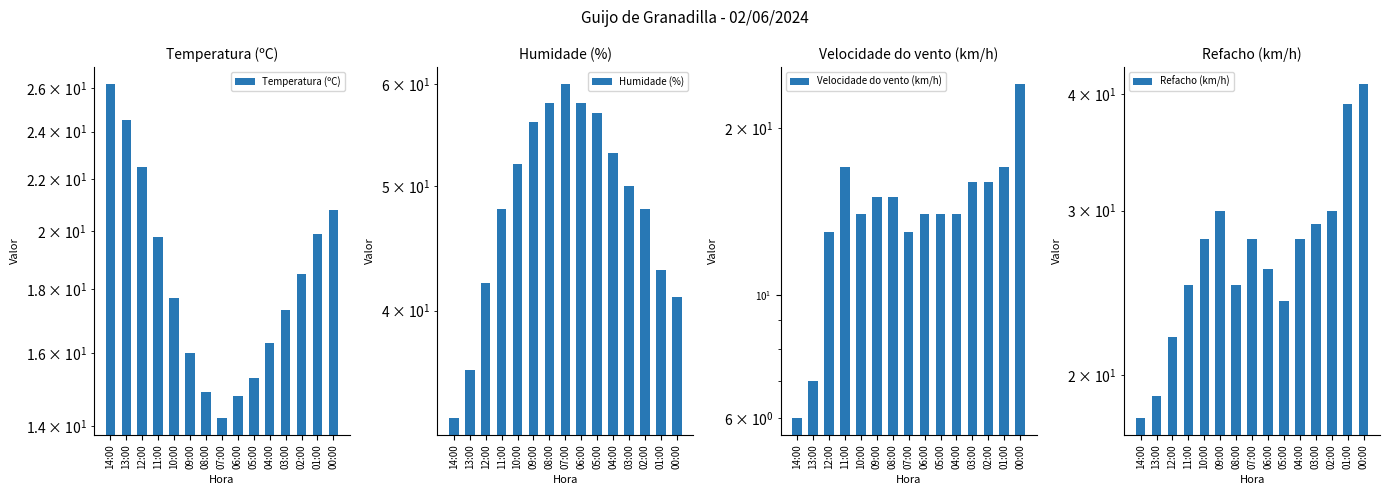

How many data points in Refacho (km/h) are less than 28?

7